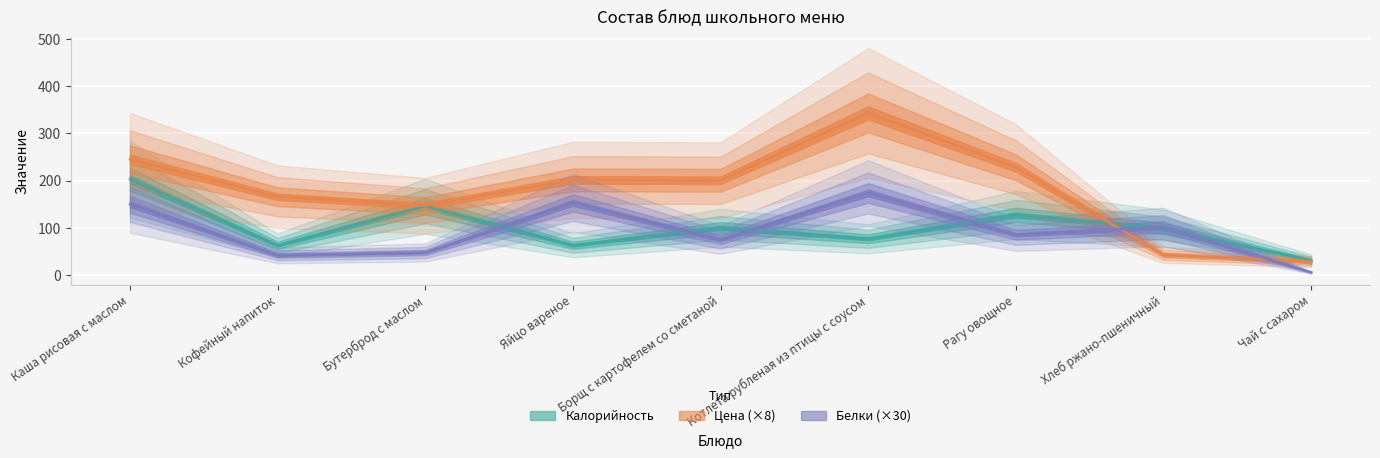

Which series has the largest total across all categories?

Цена